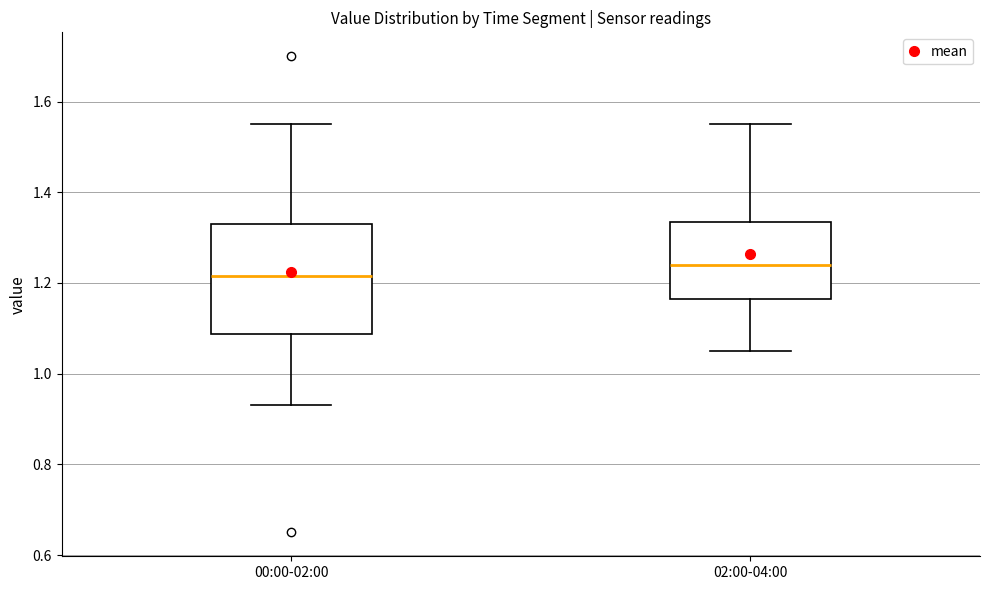

Where is the upper edge of the box for 02:00-04:00 on the y-axis? The values are not printed on the chart, so give them approximately, as read against the axis.

1.34